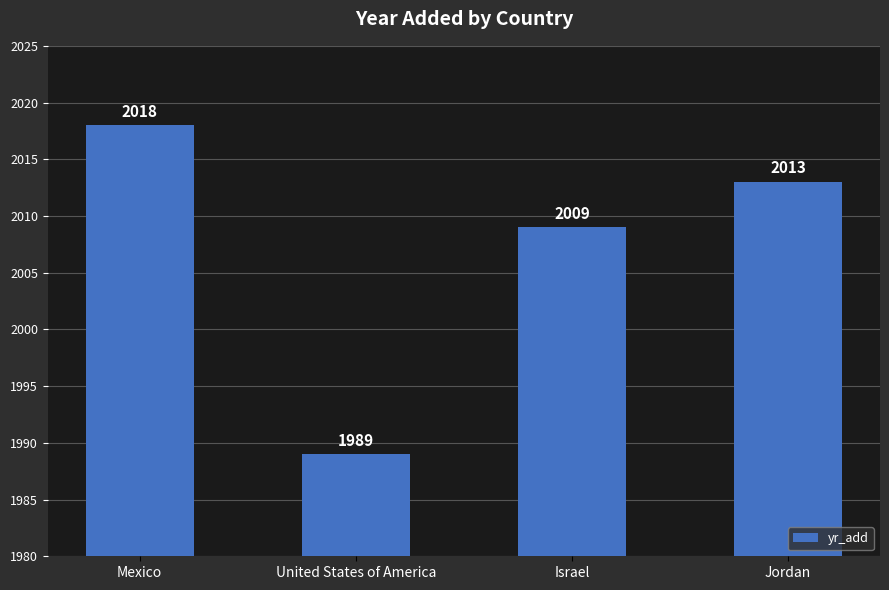

Reading left to right, what are all the values shown in this chart?

Mexico=2018	United States of America=1989	Israel=2009	Jordan=2013